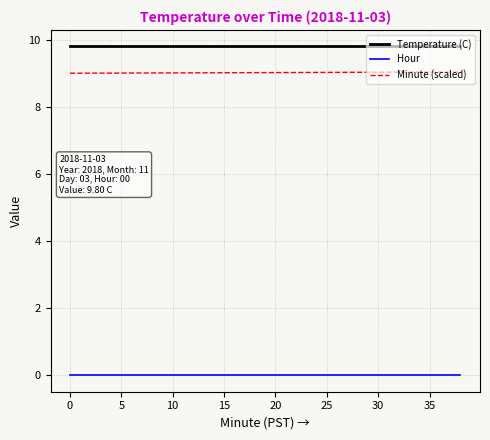

How many lines are shown in the chart?

3